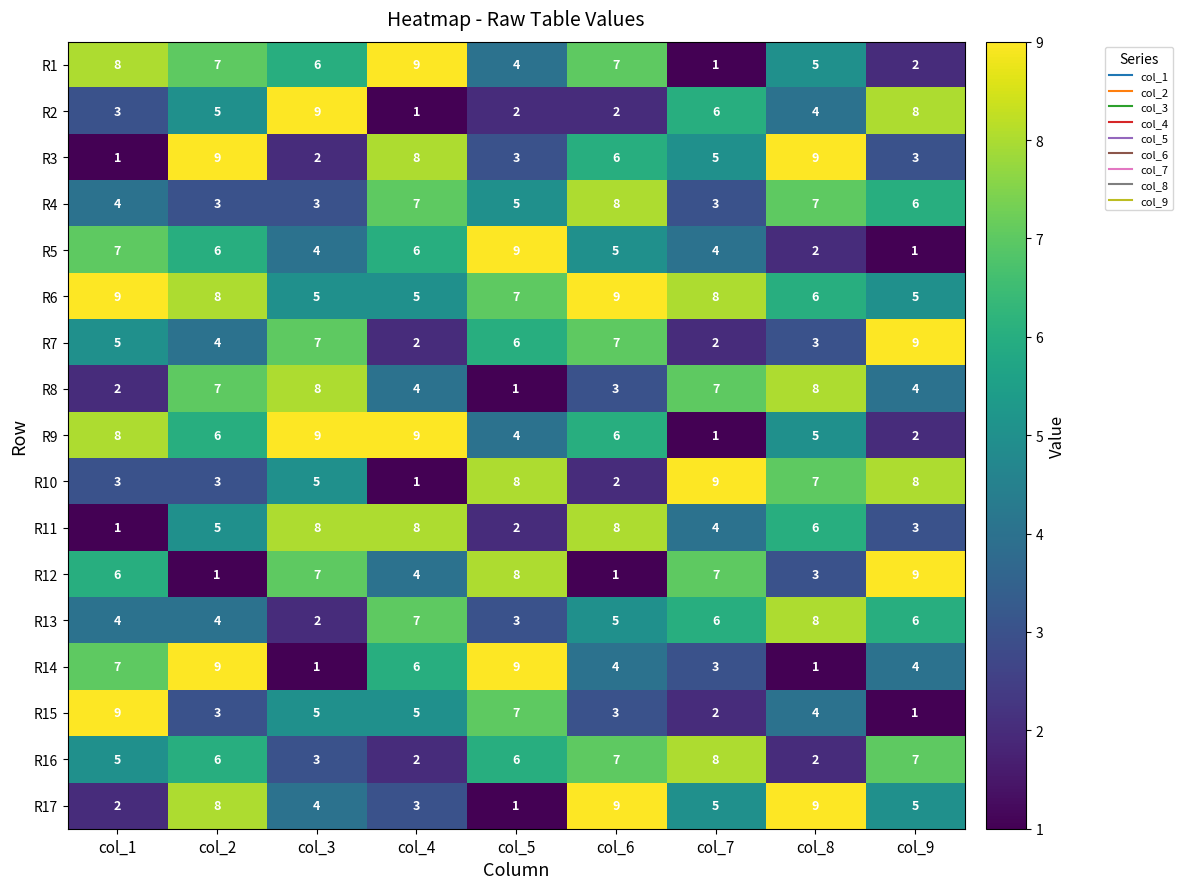

Is it true that R9 equals 2 at col_3?

False